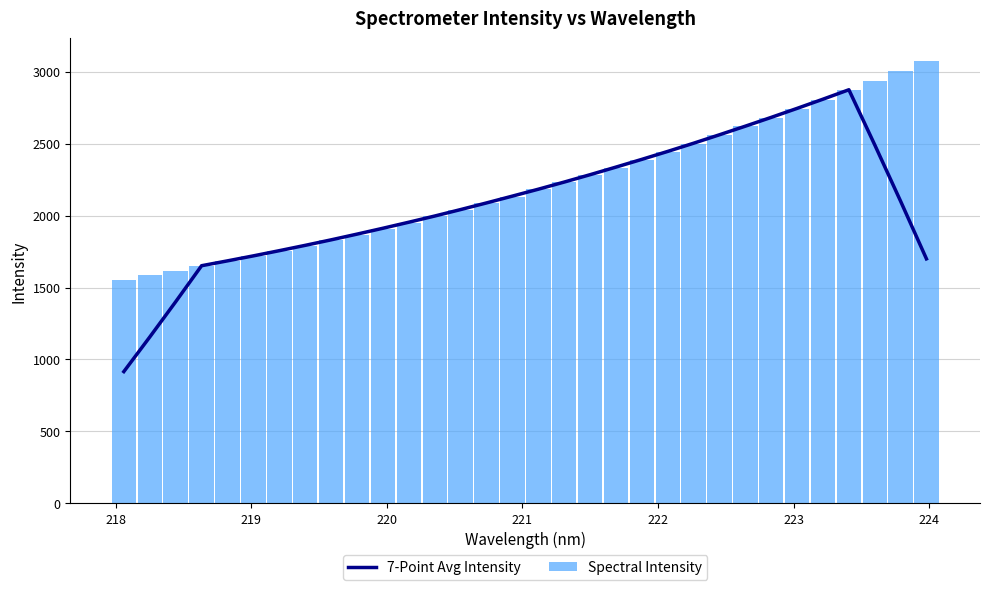

What is the sum of all Spectral Intensity values?

70829.3